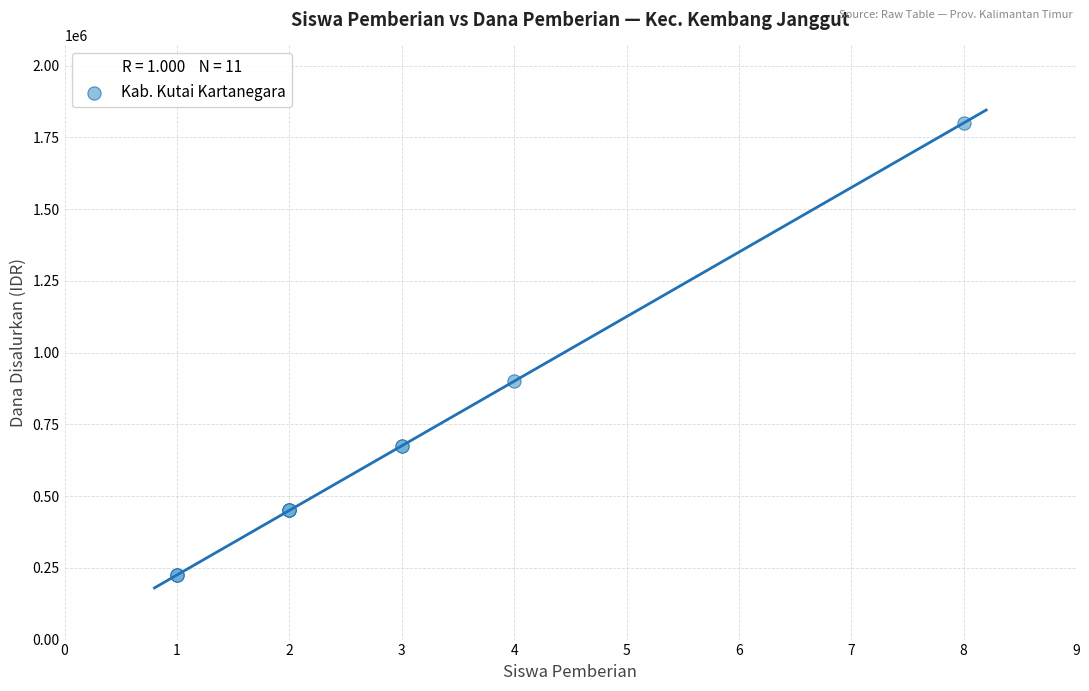

What Y value in the scatter plot is closest to 1012500?

900000